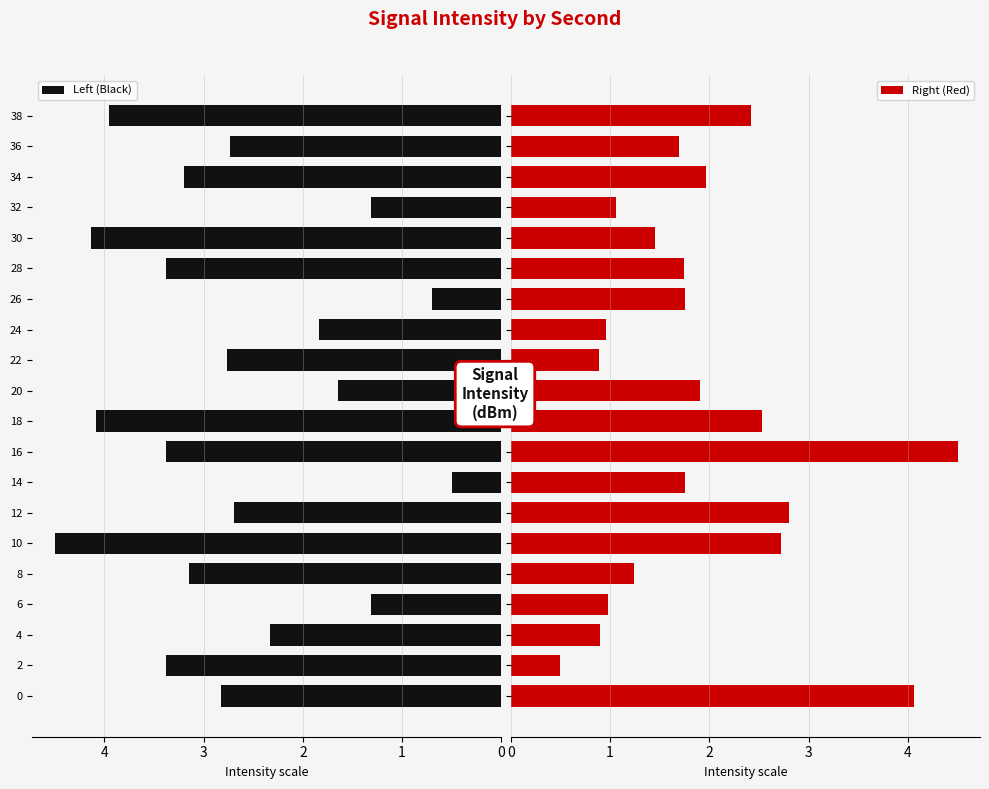

Is it true that Right (Red) equals 4.1 at 0?

True